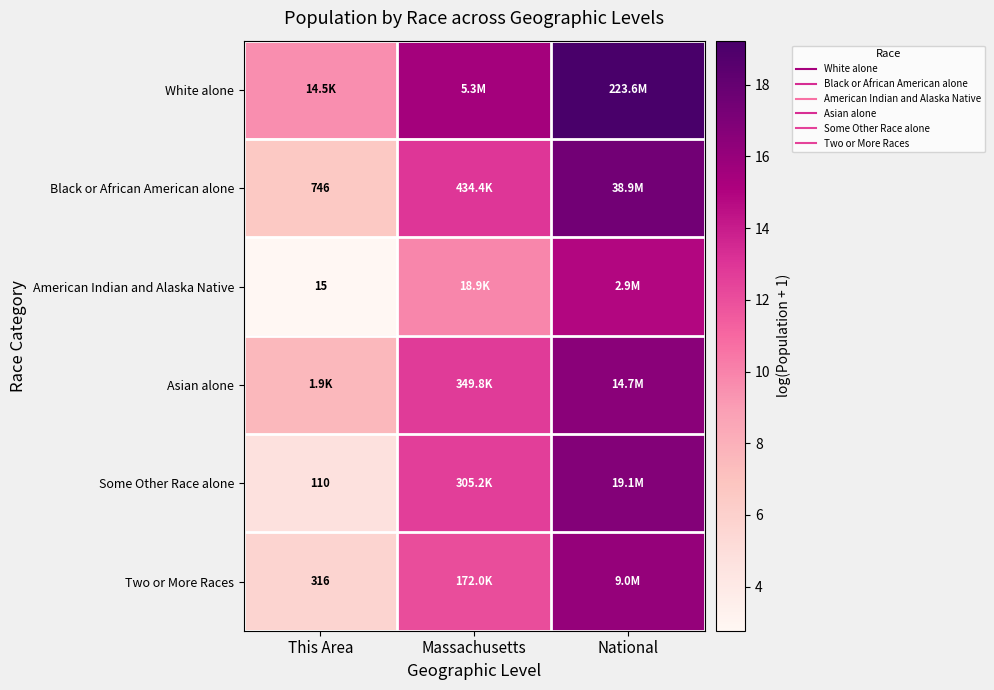

At which label does Asian alone reach its minimum?

This Area